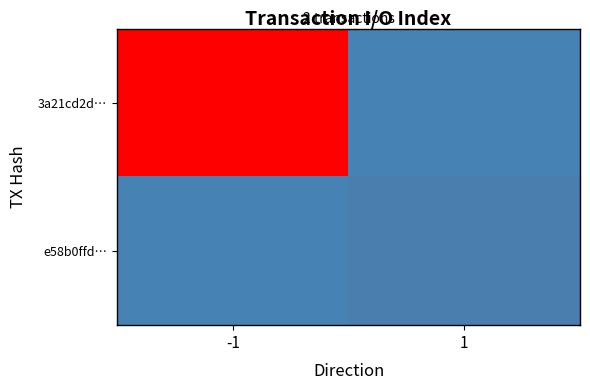

Reading right to left, what are all the values shown in this chart?

3a21cd2d…: 1=0	-1=330
e58b0ffd…: 1=8	-1=0